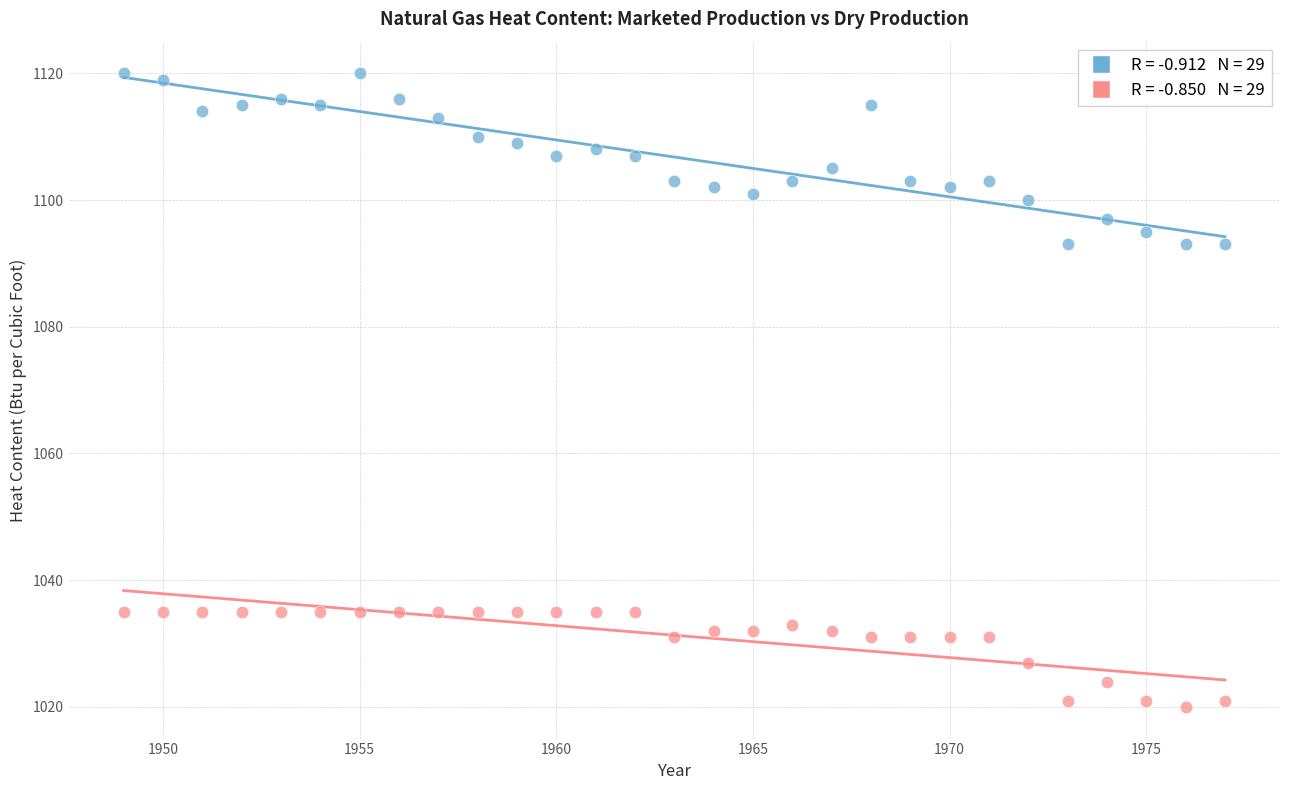

Across all data points, what is the range of Y values (max minus min)?

100